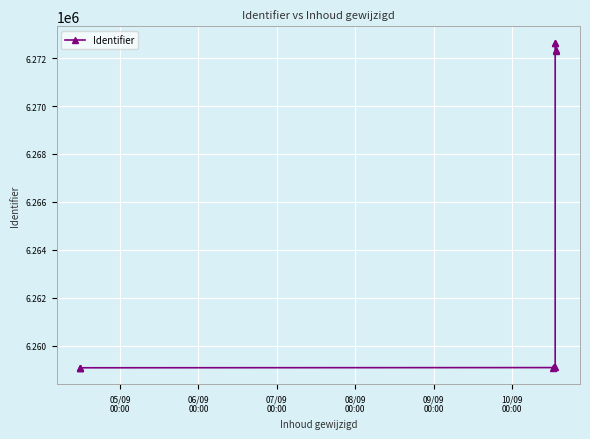

What is the value of the 3rd point from the left?

6259077